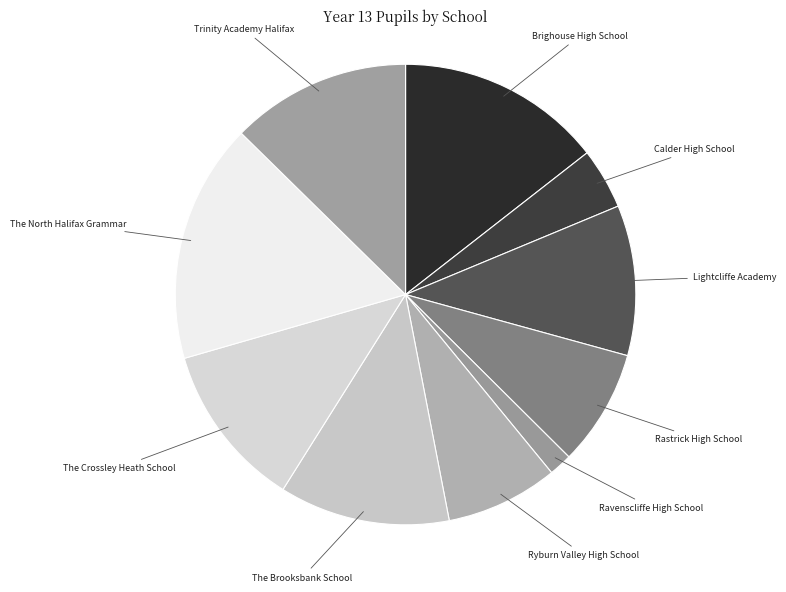

Do Ryburn Valley High School and The North Halifax Grammar together represent more than half of the pie?

No